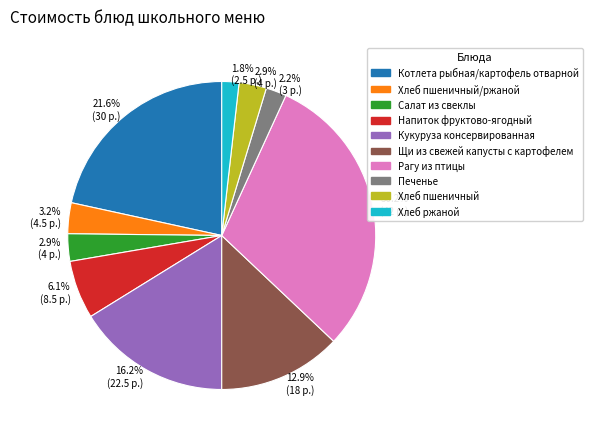

Is there a majority slice in this chart?

No